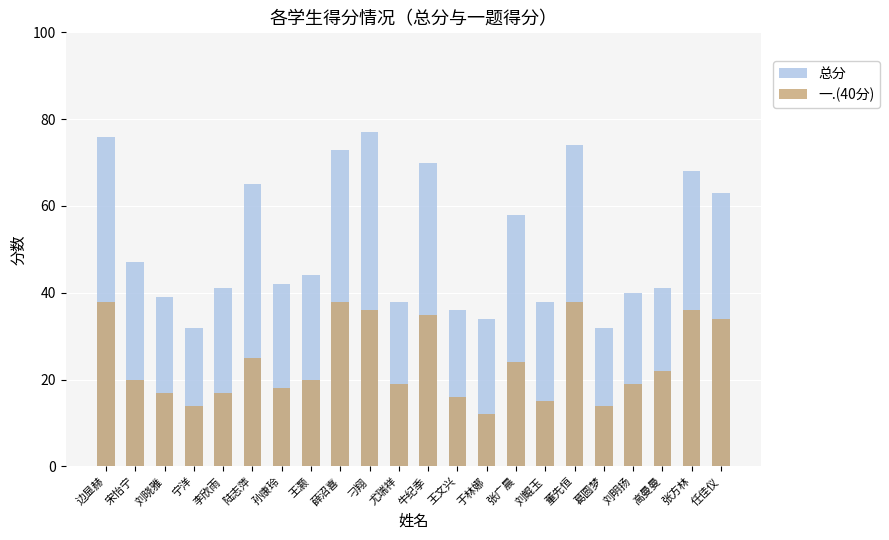

What is the label of the 10th bar from the right?

王文兴